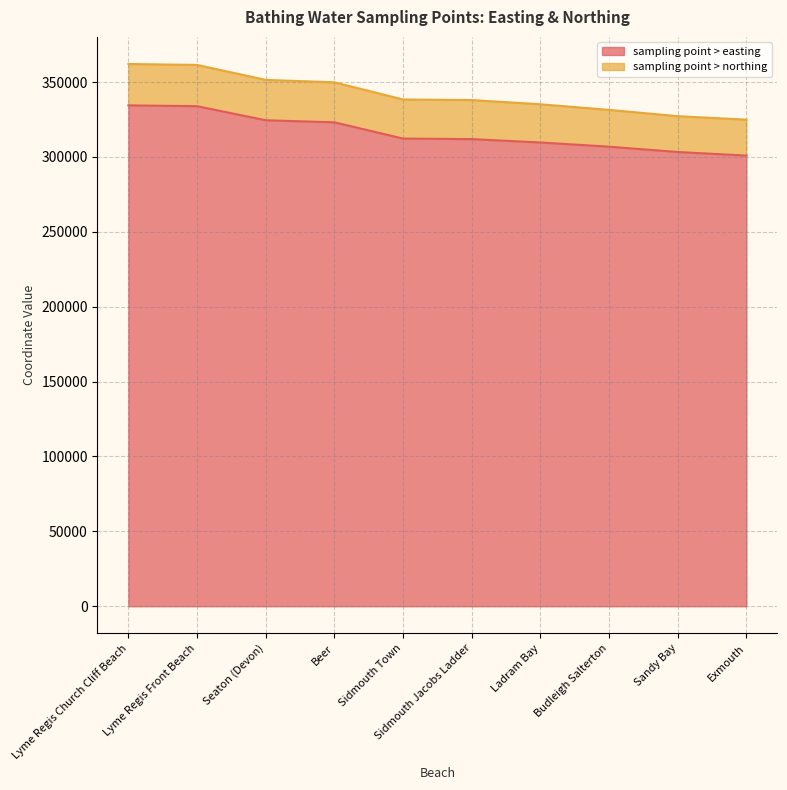

Which has a higher value, Ladram Bay or Lyme Regis Front Beach?

Lyme Regis Front Beach